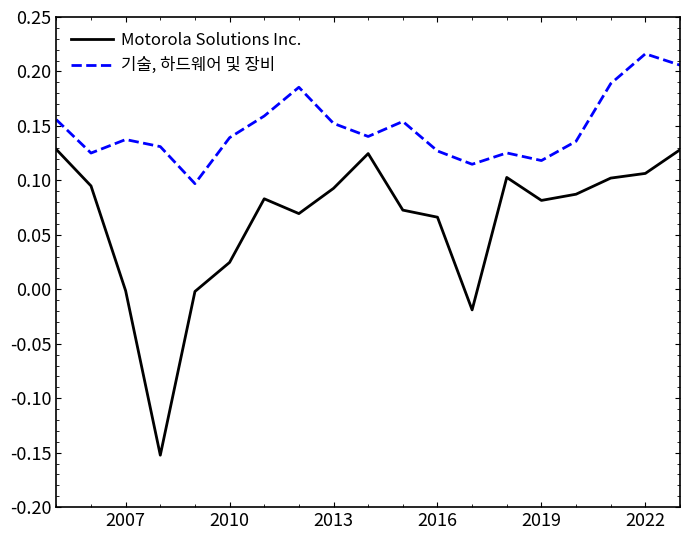

Which series has the largest total across all categories?

기술, 하드웨어 및 장비